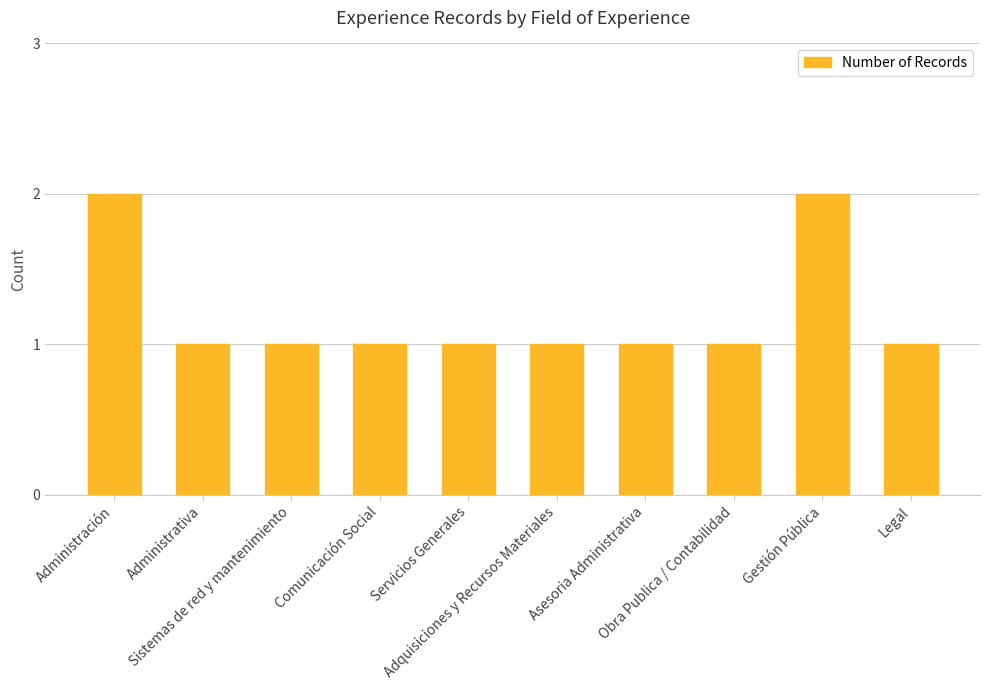

How many categories are shown in the chart?

10